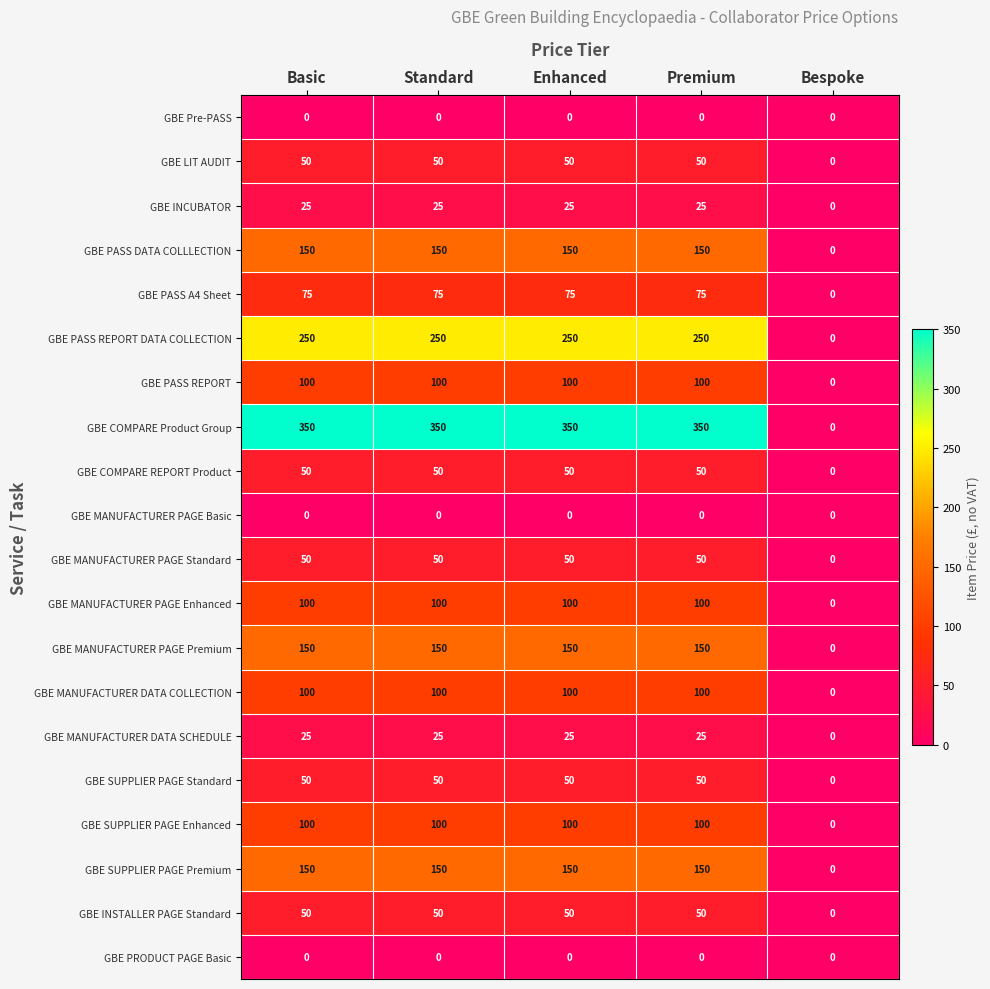

What is the total value across all series at Enhanced?

1825